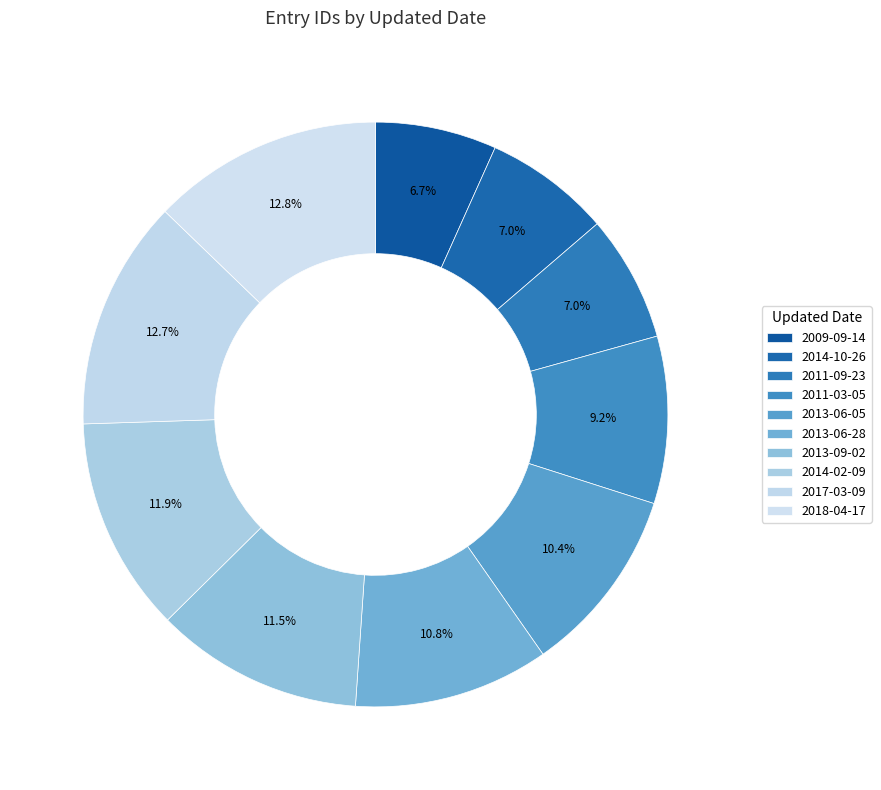

Is there any slice that represents more than half of the pie?

No